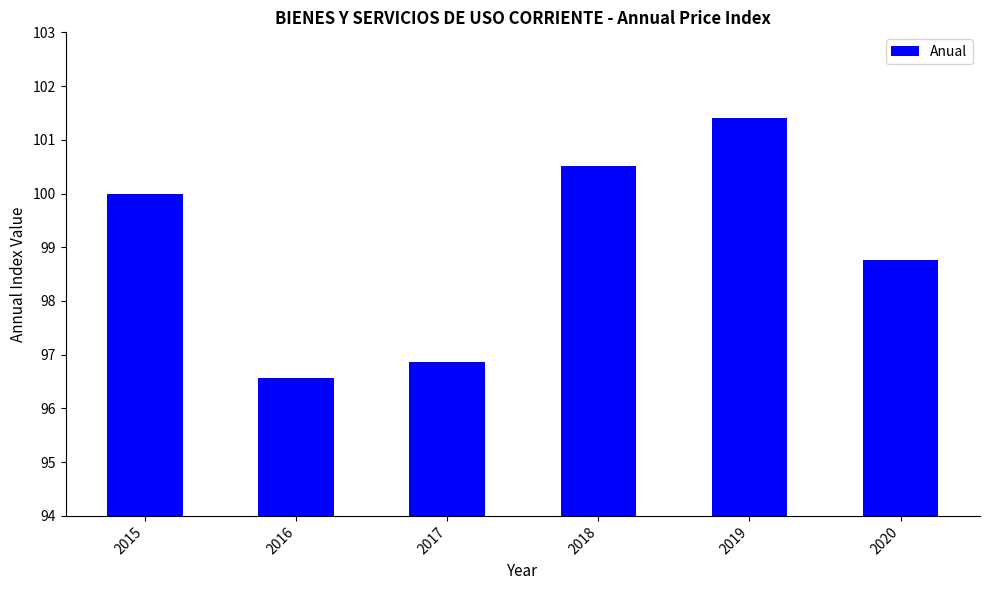

Approximately how many times larger is the value at 2015 compared to 2016?

1.0